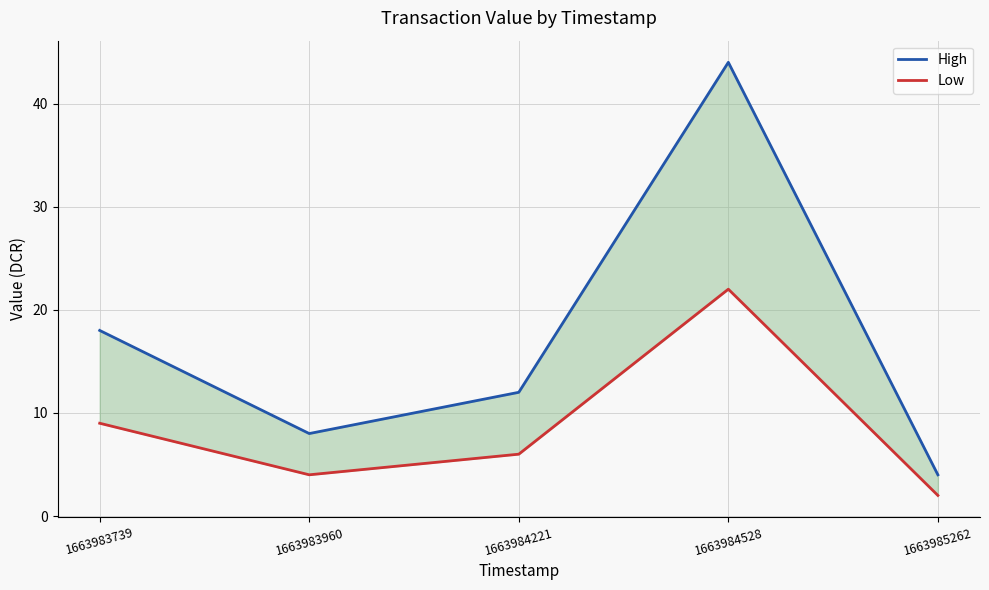

Which series has the largest total across all categories?

High